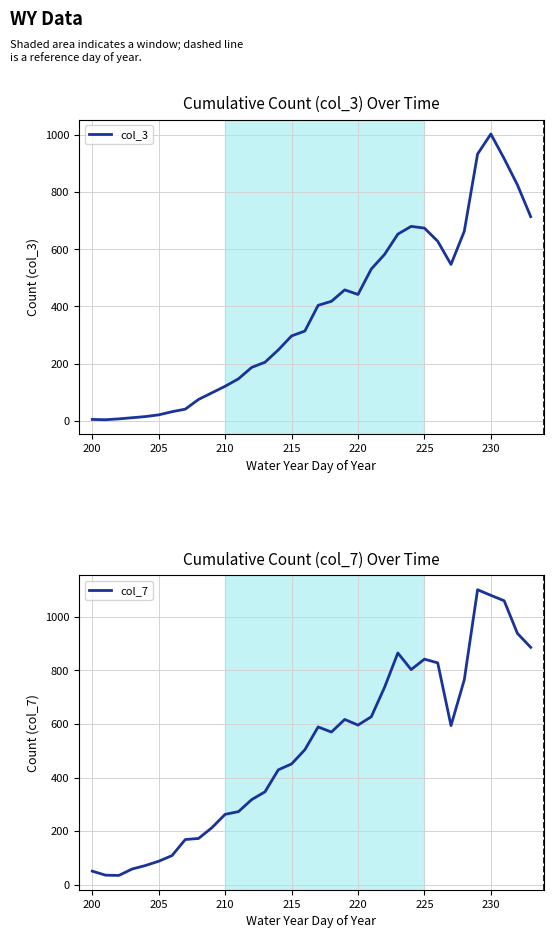

The col_3 series shows 155 at 225. True or false?

False